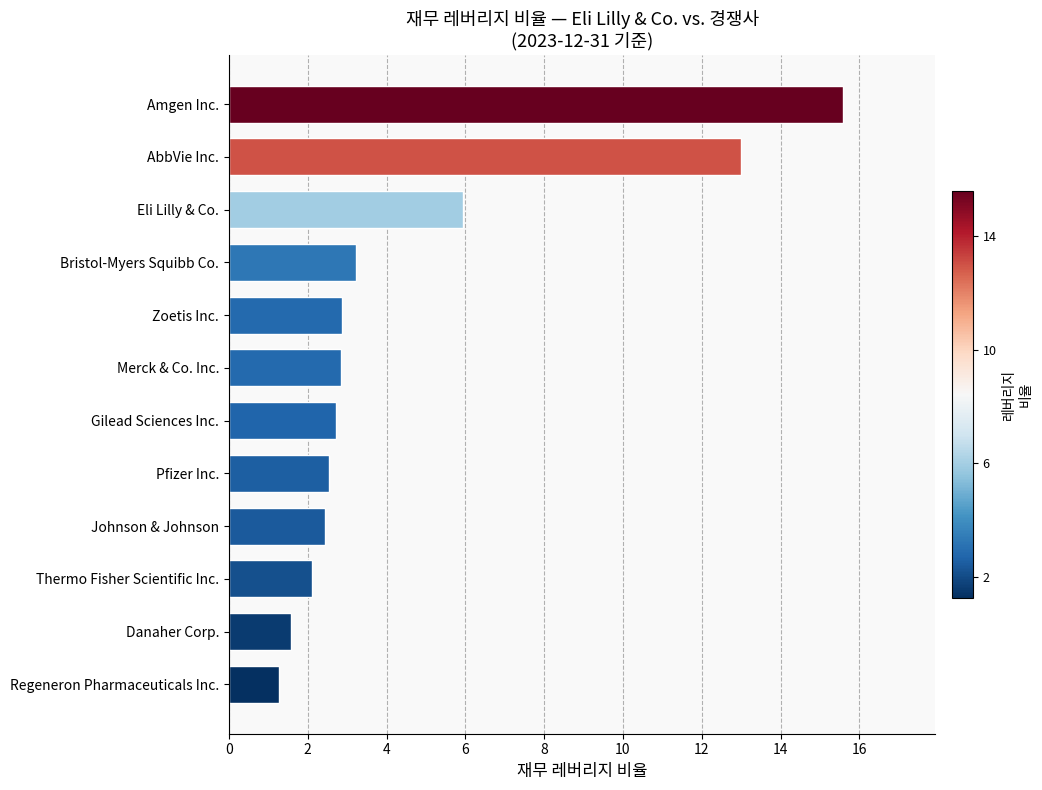

What is the change in value from Danaher Corp. to Gilead Sciences Inc.?

+1.1